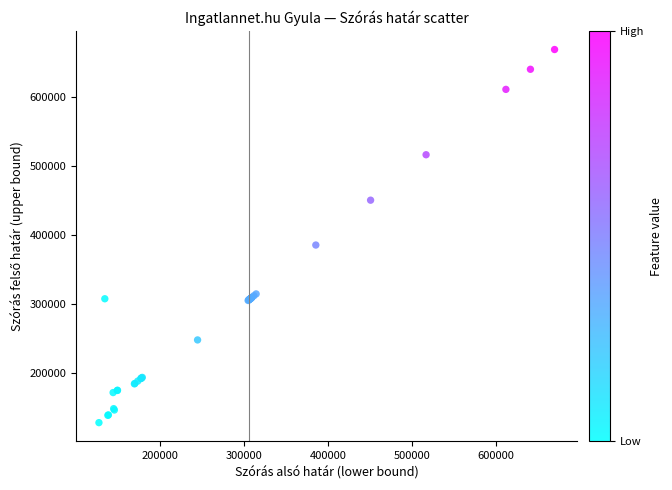

What Y value in the scatter plot is closest to 398735?

385742